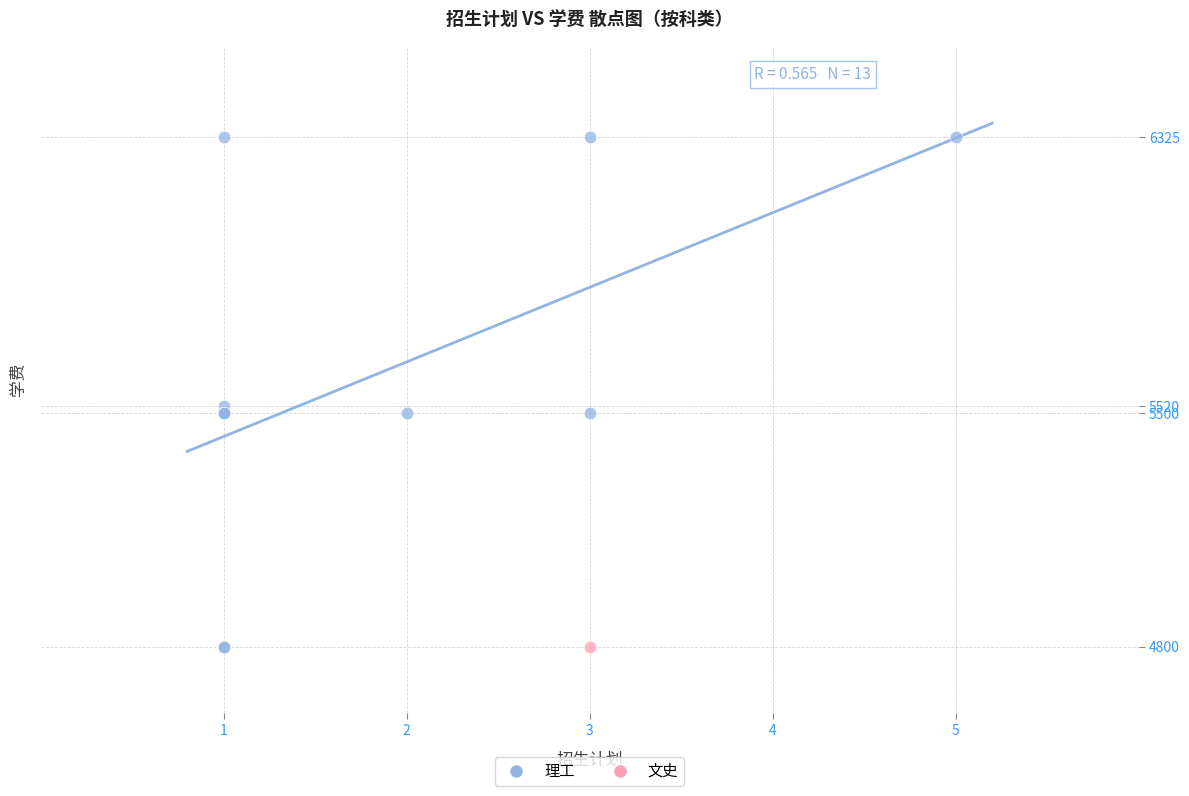

What are all the series names shown in the legend?

理工, 文史